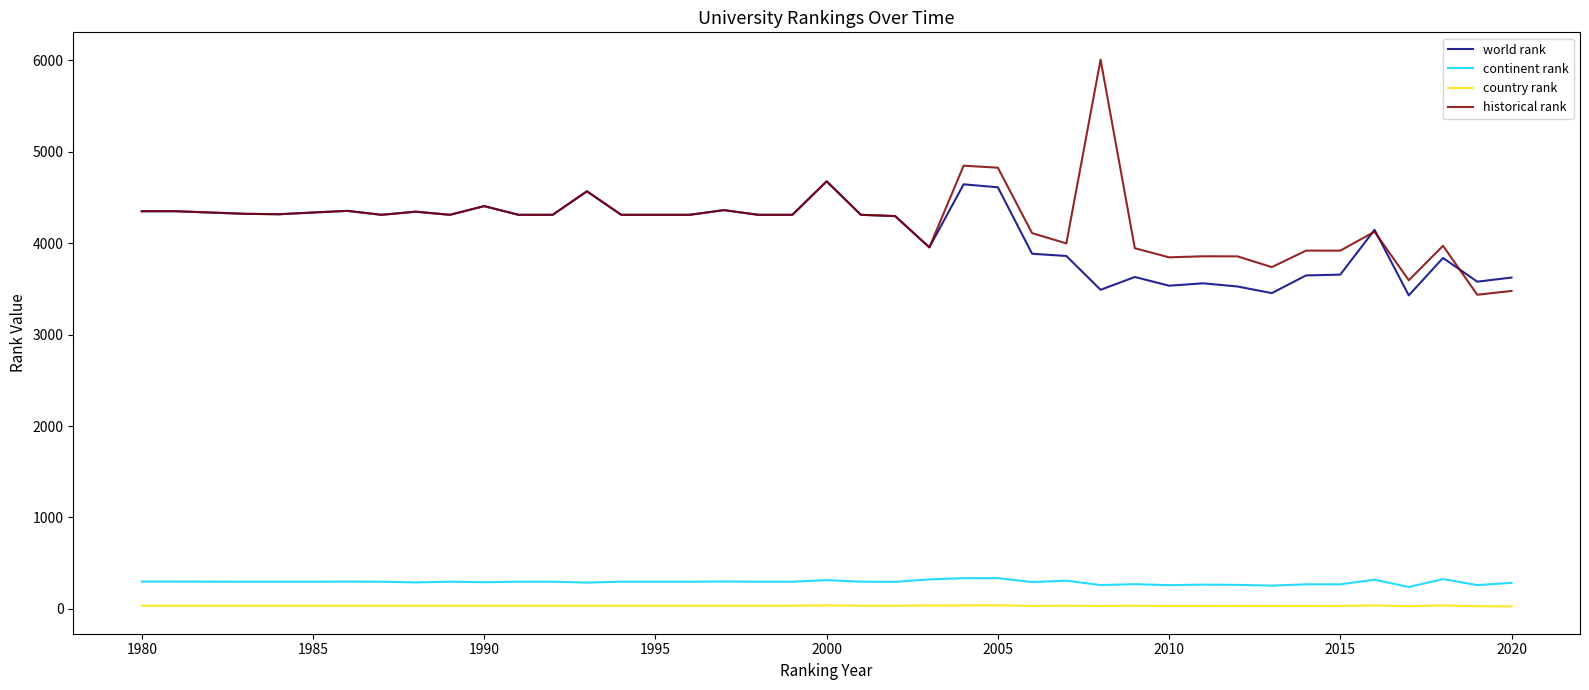

How many lines are shown in the chart?

4